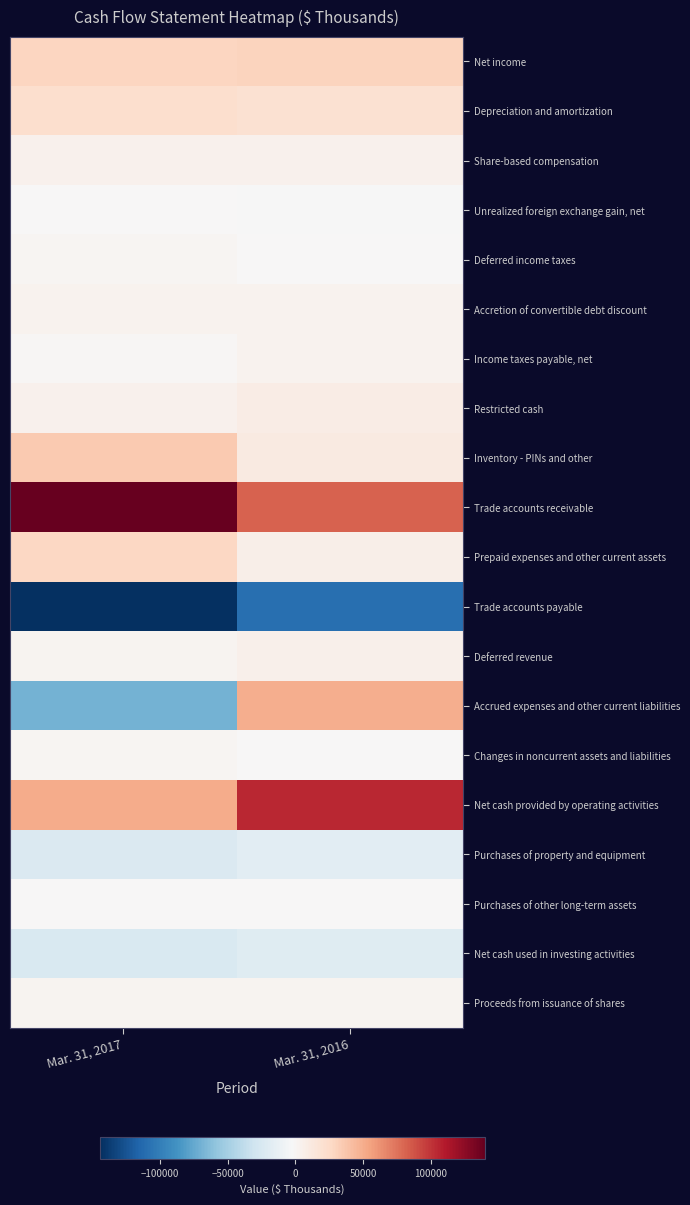

List the series in order of their peak value, lowest first.

Trade accounts payable, Net cash used in investing activities, Purchases of property and equipment, Unrealized foreign exchange gain, net, Purchases of other long-term assets, Changes in noncurrent assets and liabilities, Deferred income taxes, Proceeds from issuance of shares, Income taxes payable, net, Accretion of convertible debt discount, Share-based compensation, Deferred revenue, Restricted cash, Depreciation and amortization, Prepaid expenses and other current assets, Net income, Inventory - PINs and other, Accrued expenses and other current liabilities, Net cash provided by operating activities, Trade accounts receivable